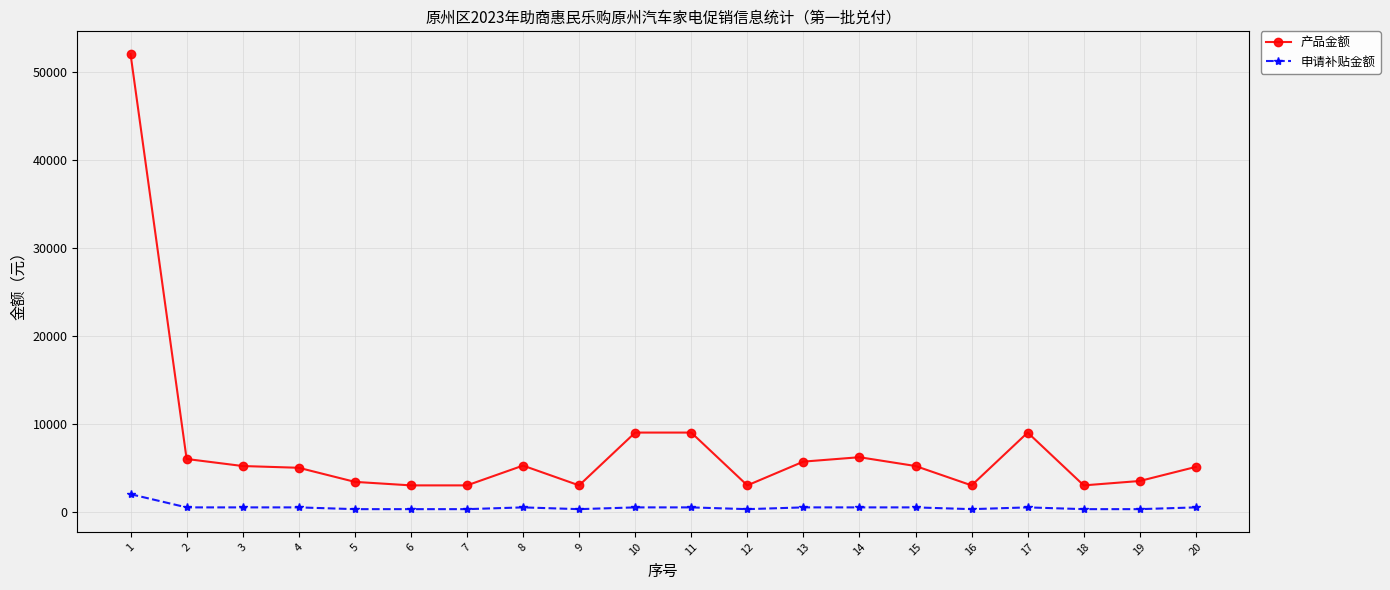

The value of 产品金额 at 7 is 4943. True or false?

False